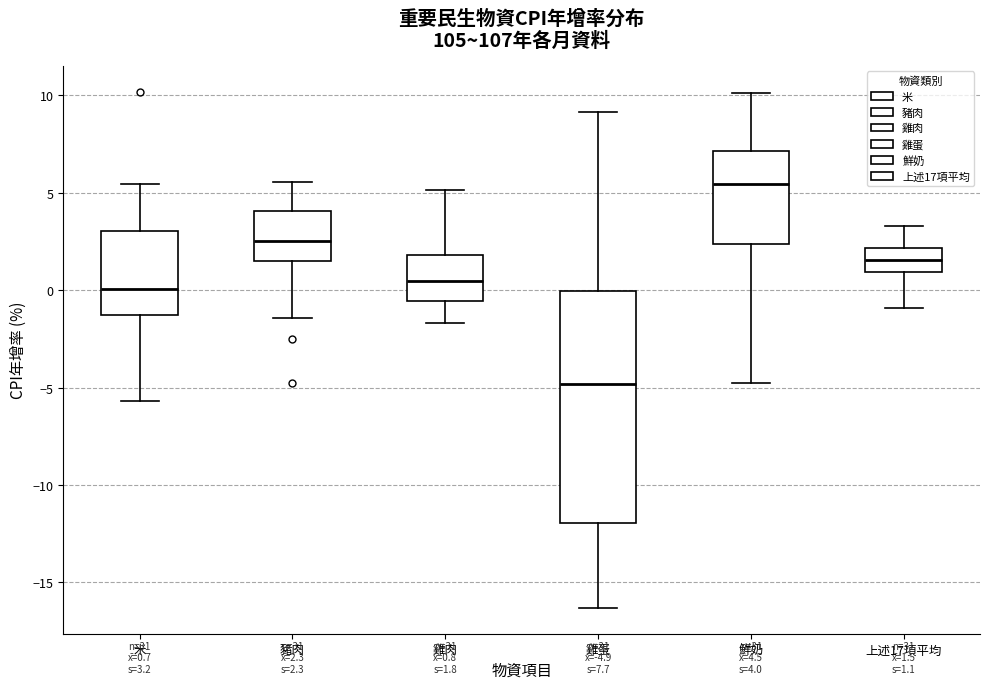

Which box has the lowest median line?

雞蛋